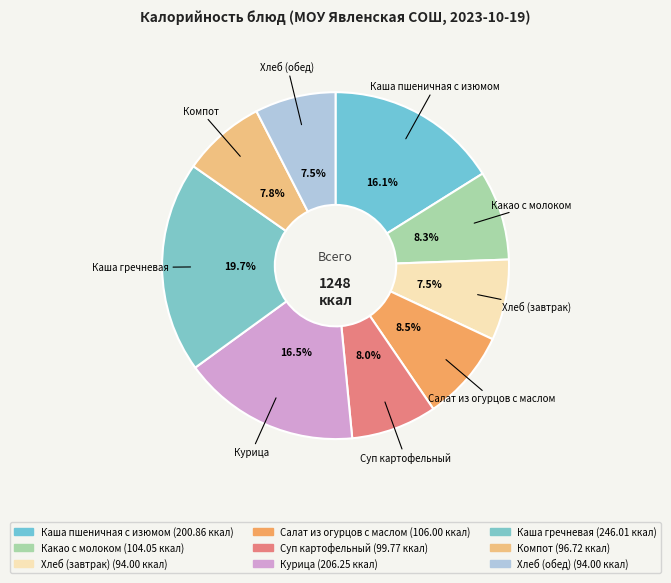

What is the change in value from Какао с молоком to Суп картофельный?

-4.3